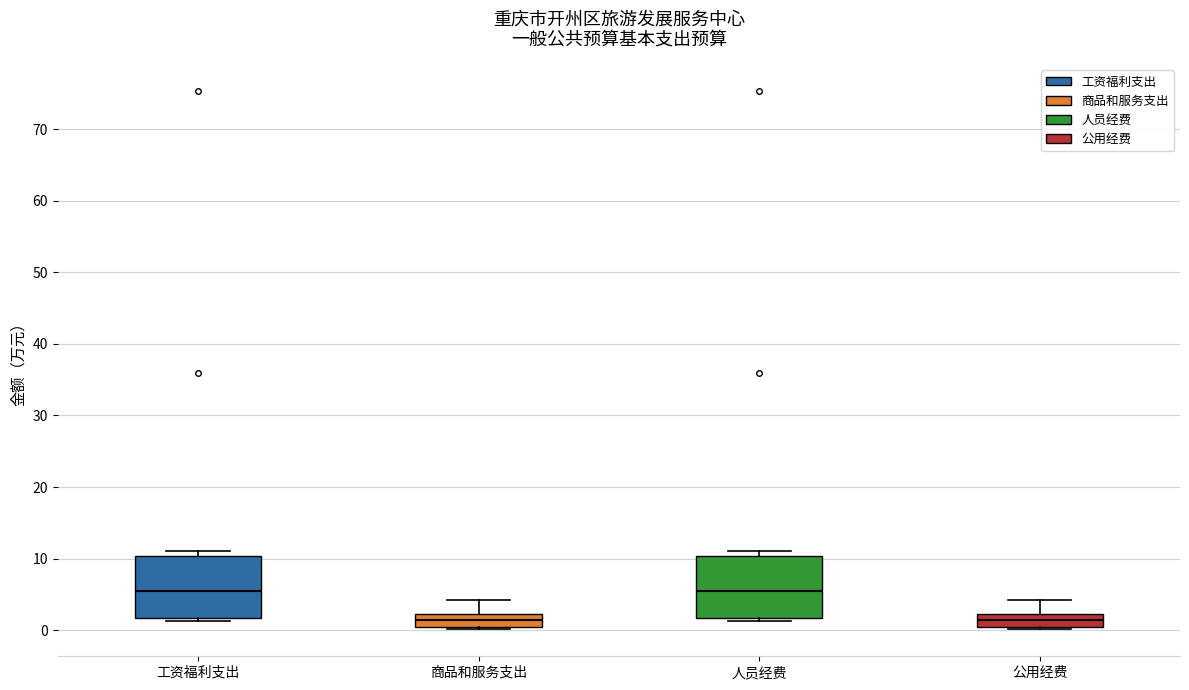

Reading left to right, transcribe this box plot: for each box, give where its median line is, the range the box spans, and where its two whiskers end, as read against the y-axis. The values are not printed on the chart, so give them approximately, as read against the axis.

工资福利支出: median 6, box 2 to 10, whiskers 1 to 11
商品和服务支出: median 1, box 0 to 2, whiskers 0 (just below the box's lower edge) to 4
人员经费: median 6, box 2 to 10, whiskers 1 to 11
公用经费: median 1, box 0 to 2, whiskers 0 (just below the box's lower edge) to 4